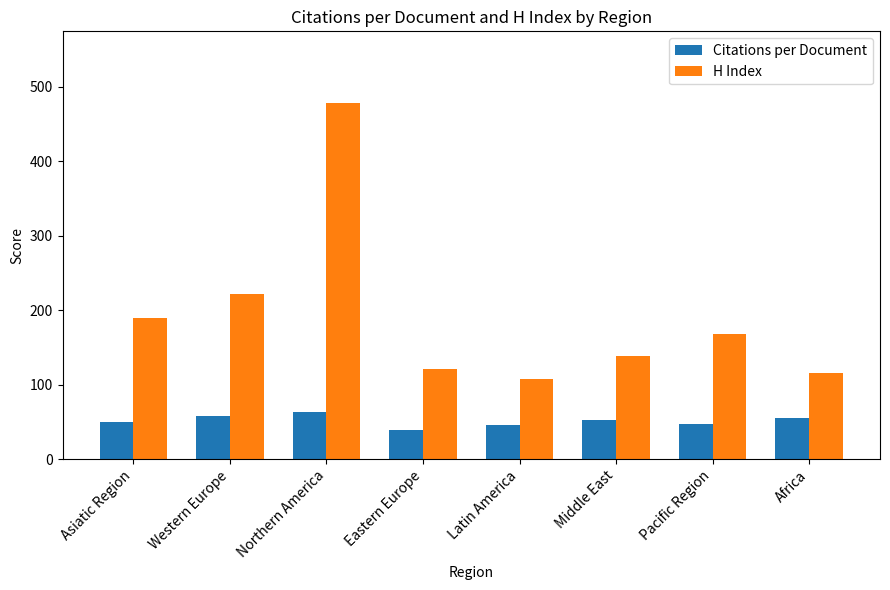

List the series in order of their peak value, lowest first.

Citations per Document, H Index